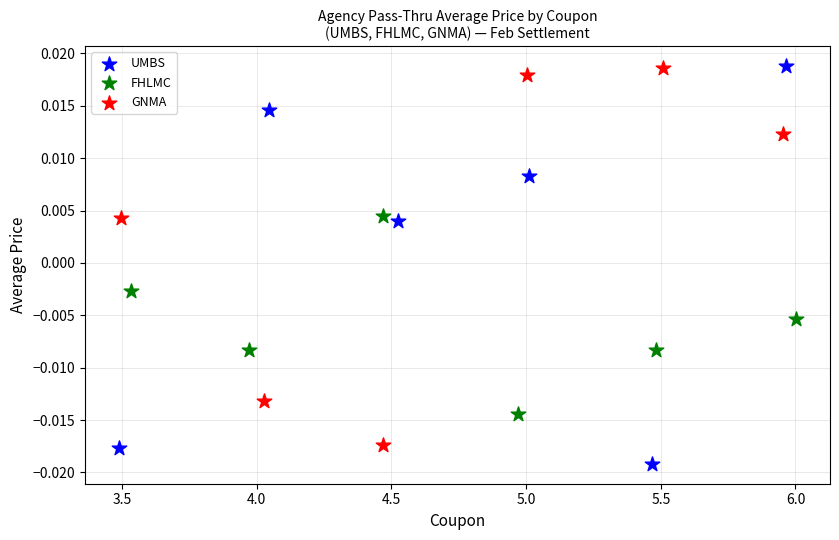

Which series contains the lowest Y value?

UMBS